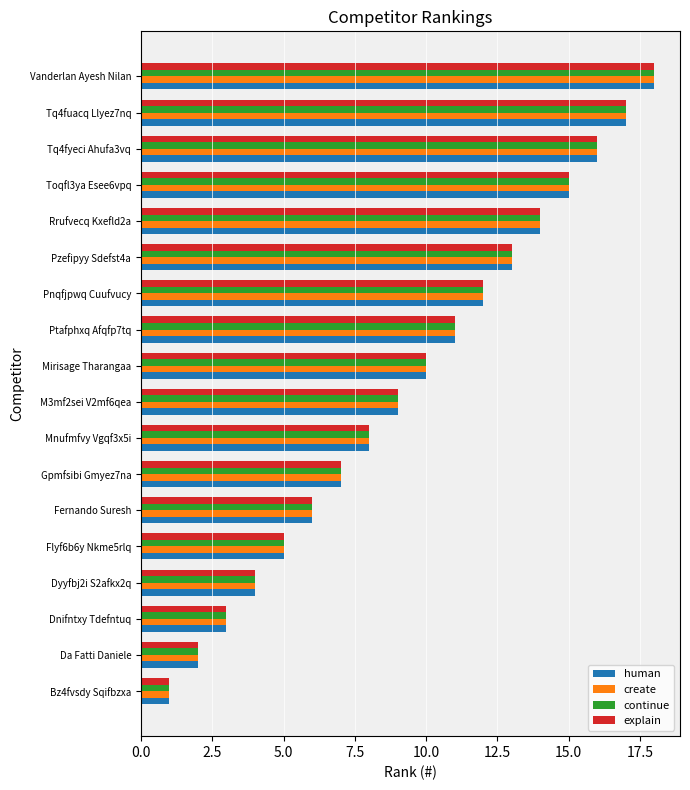

Rank the categories by create value from highest to lowest.

Vanderlan Ayesh Nilan, Tq4fuacq Llyez7nq, Tq4fyeci Ahufa3vq, Toqfl3ya Esee6vpq, Rrufvecq Kxefld2a, Pzefipyy Sdefst4a, Pnqfjpwq Cuufvucy, Ptafphxq Afqfp7tq, Mirisage Tharangaa, M3mf2sei V2mf6qea, Mnufmfvy Vgqf3x5i, Gpmfsibi Gmyez7na, Fernando Suresh, Flyf6b6y Nkme5rlq, Dyyfbj2i S2afkx2q, Dnifntxy Tdefntuq, Da Fatti Daniele, Bz4fvsdy Sqifbzxa